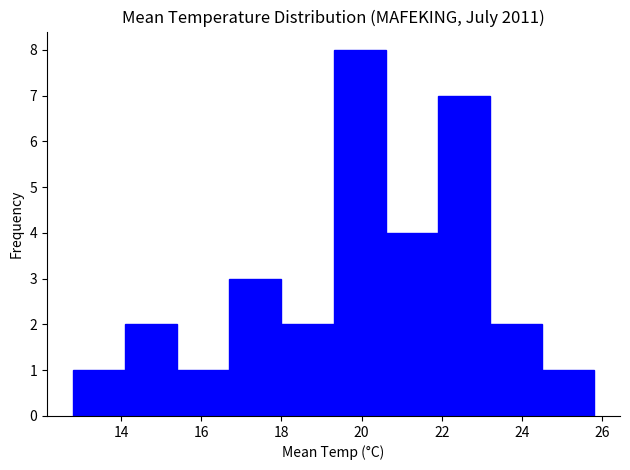

Which range on the x-axis has the tallest bar?

19.3 to 20.6